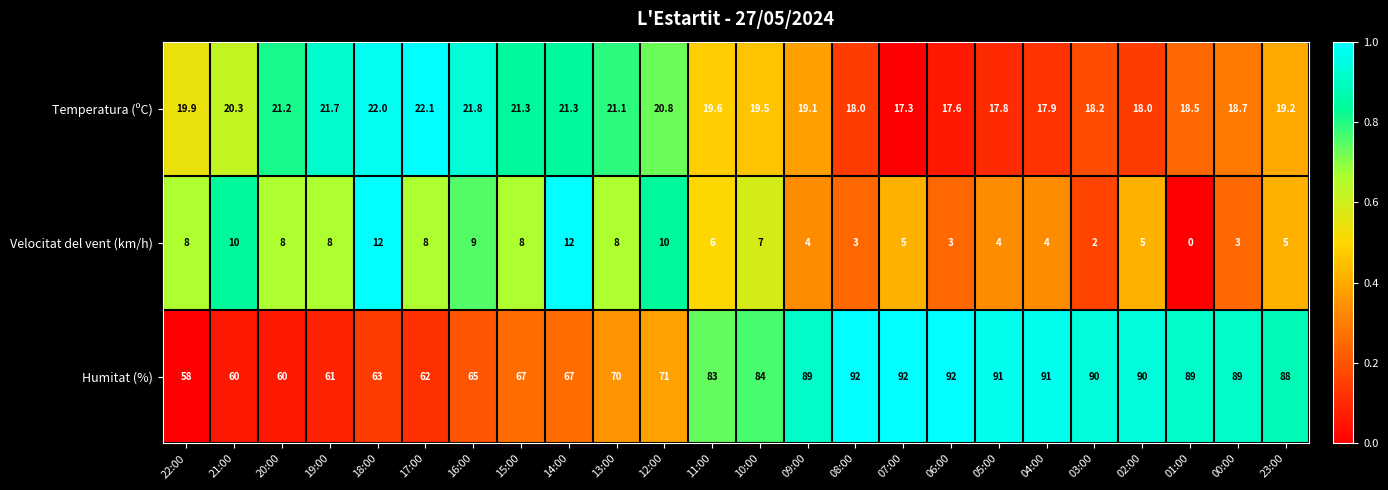

True or false: Temperatura (ºC) has a value of 21.2 at 20:00.

True